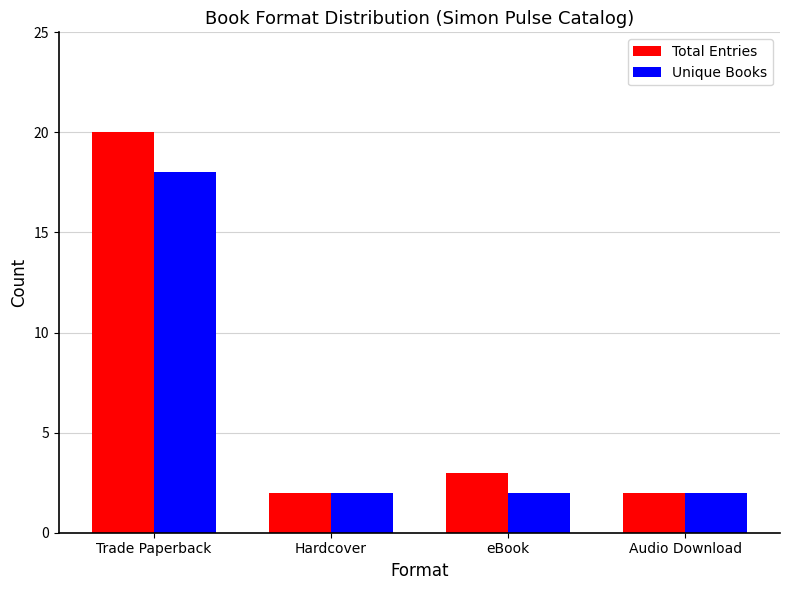

Are the bars grouped side by side (vs. stacked)?

Yes